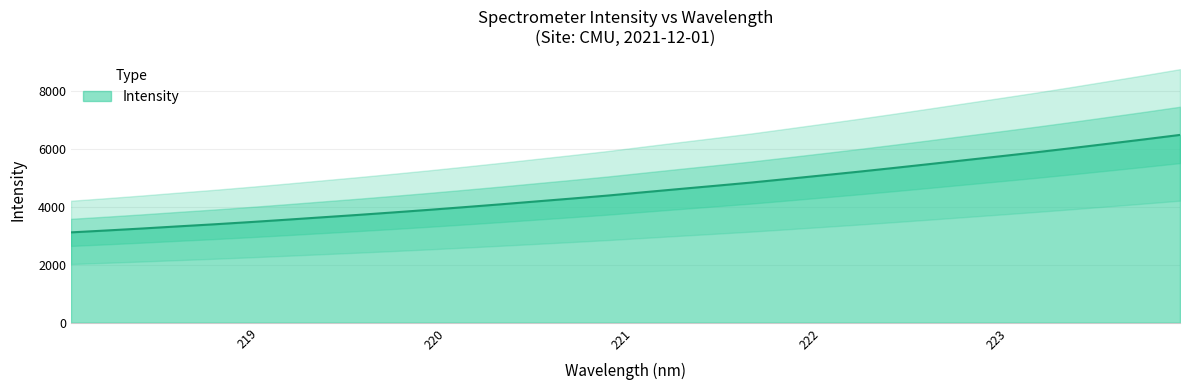

Reading right to left, transcribe all the data shown in this chart.

223.9802=6486.3	223.7895=6332.3	223.5987=6182.8	223.408=6034.6	223.2172=5890.4	223.0264=5752.4	222.8355=5616.7	222.6447=5480.2	222.4538=5345.8	222.263=5214.9	222.0721=5089.2	221.8812=4964.3	221.6902=4840.9	221.4993=4729.0	221.3083=4618.6	221.1174=4506.7	220.9264=4393.3	220.7354=4289.8	220.5444=4190.1	220.3533=4089.4	220.1623=3993.3	219.9712=3899.2	219.7801=3809.5	219.589=3722.6	219.3979=3640.1	219.2067=3556.8	219.0156=3476.2	218.8244=3399.6	218.6332=3328.8	218.442=3255.5	218.2508=3186.8	218.0596=3121.1